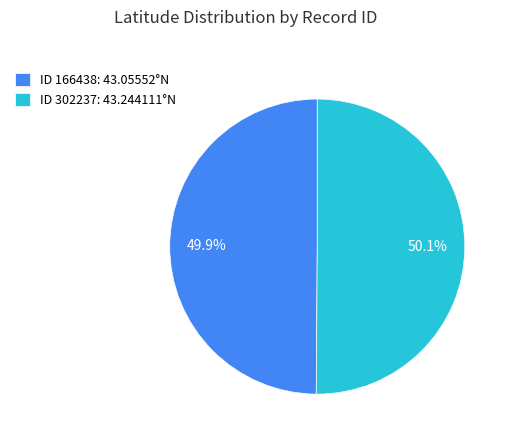

Is there a majority slice in this chart?

Yes